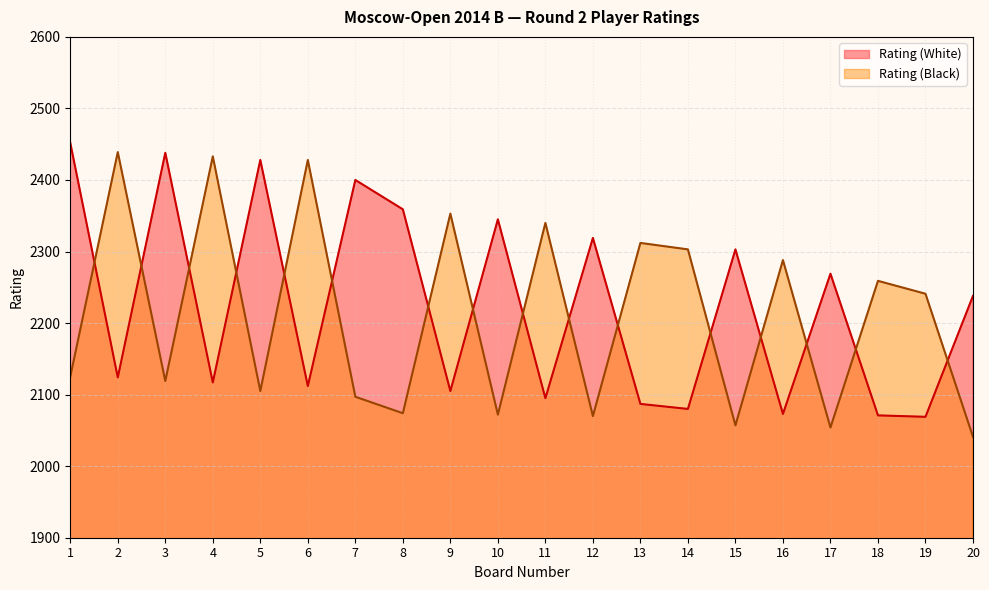

What value does the Rating (White) series have at 8?

2359